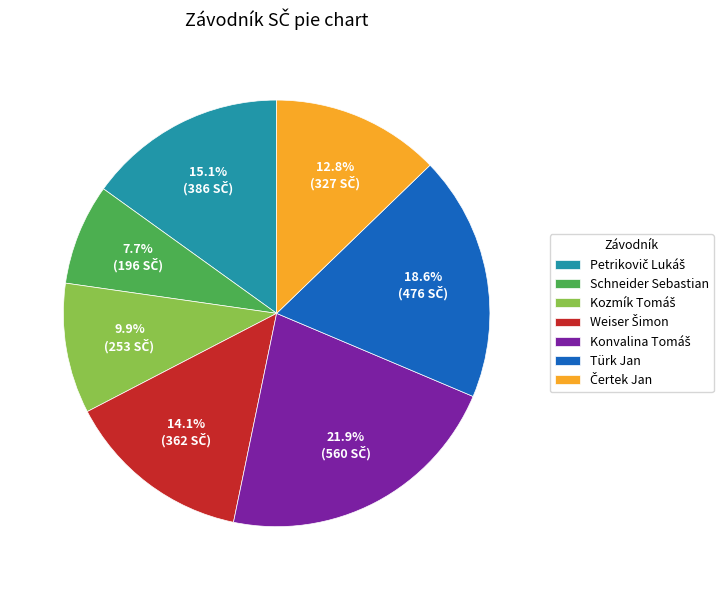

To the nearest percent, what is the difference between the largest and smallest slice percentages?

14%